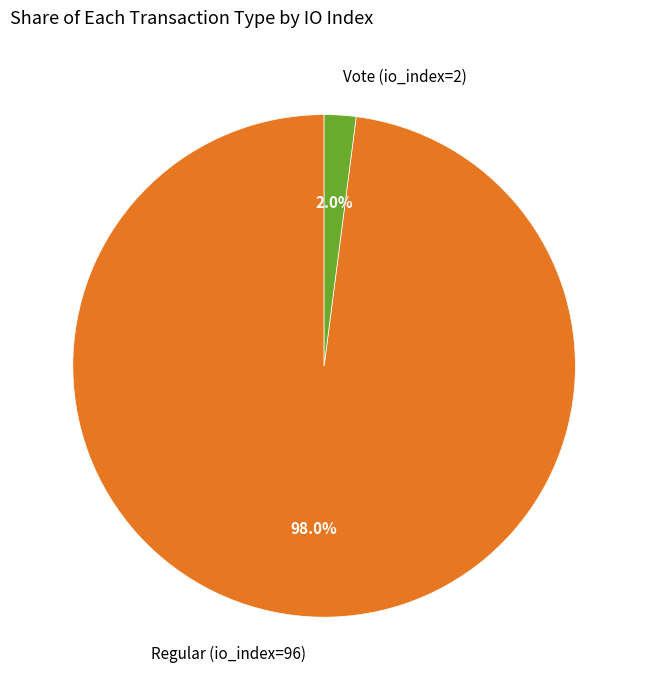

To the nearest percent, what is the combined percentage of Regular (io_index=96) and Vote (io_index=2)?

100%